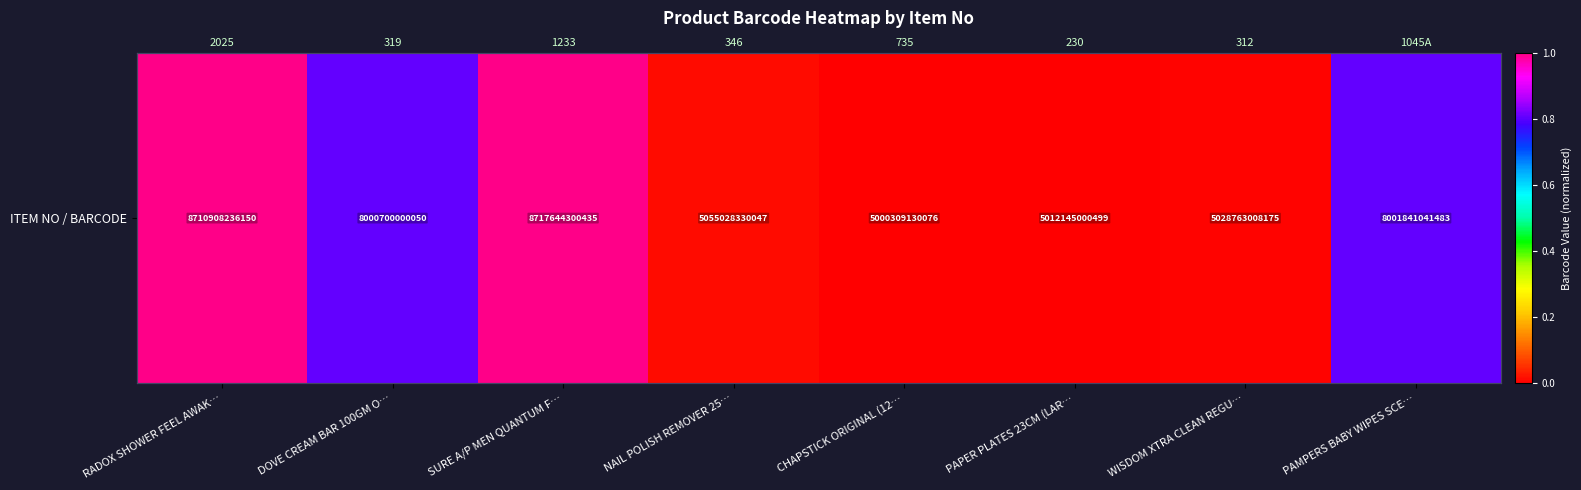

Rank the categories by value from highest to lowest.

SURE A/P MEN QUANTUM F…, RADOX SHOWER FEEL AWAK…, PAMPERS BABY WIPES SCE…, DOVE CREAM BAR 100GM O…, NAIL POLISH REMOVER 25…, WISDOM XTRA CLEAN REGU…, PAPER PLATES 23CM (LAR…, CHAPSTICK ORIGINAL (12…